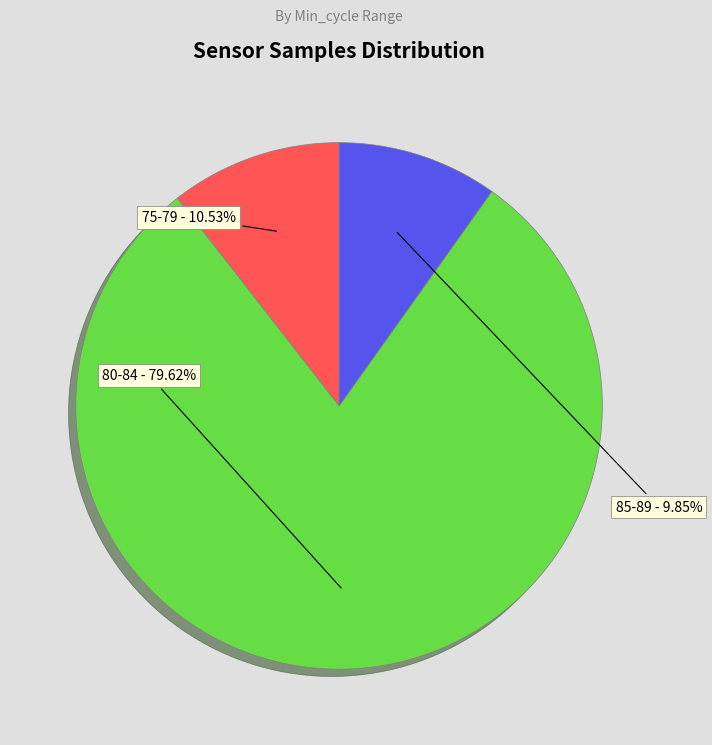

Is there any slice that represents more than half of the pie?

Yes